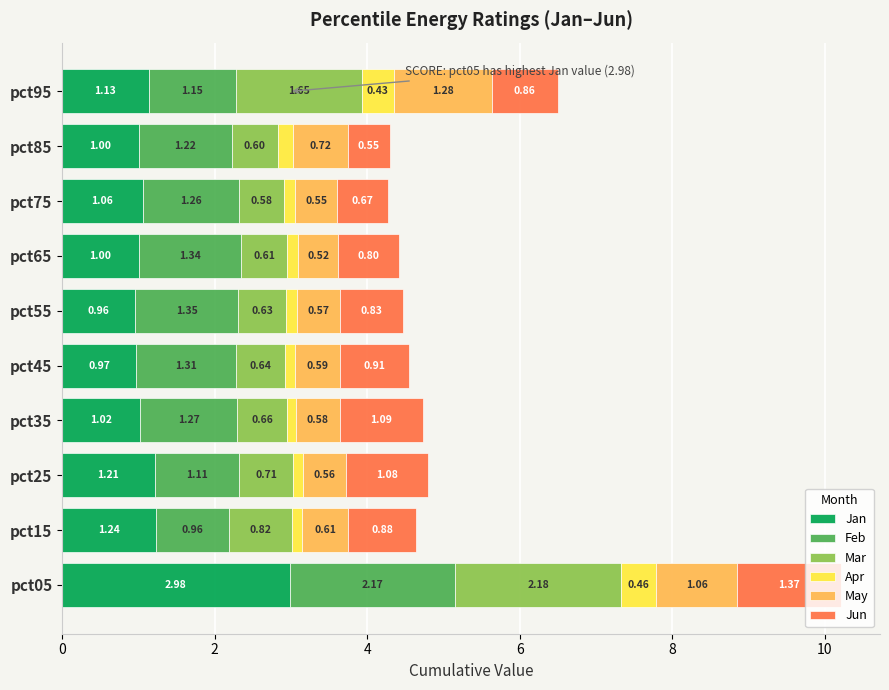

What is the total value across all series at pct45?

4.5